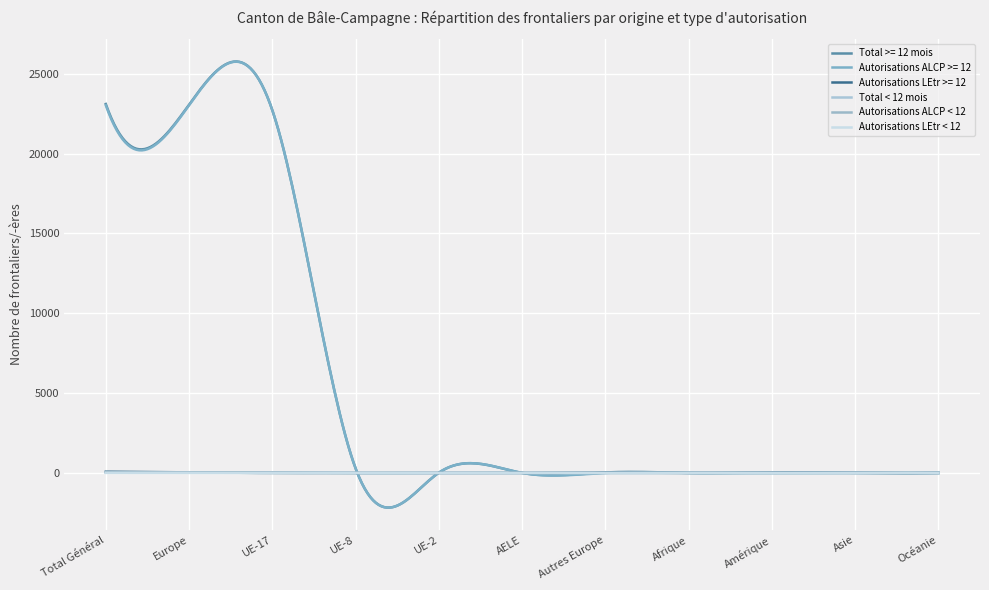

Reading left to right, list all the values displayed in this chart.

Total >= 12 mois: Total Général=23104	Europe=23062	UE-17=22716	UE-8=292	UE-2=15	AELE=3	Autres Europe=31	Afrique=4	Amérique=30	Asie=7	Océanie=5
Autorisations ALCP >= 12: Total Général=23026	Europe=23026	UE-17=22716	UE-8=292	UE-2=15	AELE=3	Autres Europe=0	Afrique=0	Amérique=0	Asie=0	Océanie=0
Autorisations LEtr >= 12: Total Général=78	Europe=36	UE-17=0	UE-8=0	UE-2=0	AELE=0	Autres Europe=30	Afrique=3	Amérique=28	Asie=7	Océanie=4
Total < 12 mois: Total Général=43	Europe=39	UE-17=38	UE-8=0	UE-2=0	AELE=0	Autres Europe=1	Afrique=1	Amérique=2	Asie=0	Océanie=1
Autorisations ALCP < 12: Total Général=38	Europe=38	UE-17=38	UE-8=0	UE-2=0	AELE=0	Autres Europe=0	Afrique=0	Amérique=0	Asie=0	Océanie=0
Autorisations LEtr < 12: Total Général=5	Europe=1	UE-17=0	UE-8=0	UE-2=0	AELE=0	Autres Europe=1	Afrique=1	Amérique=2	Asie=0	Océanie=1